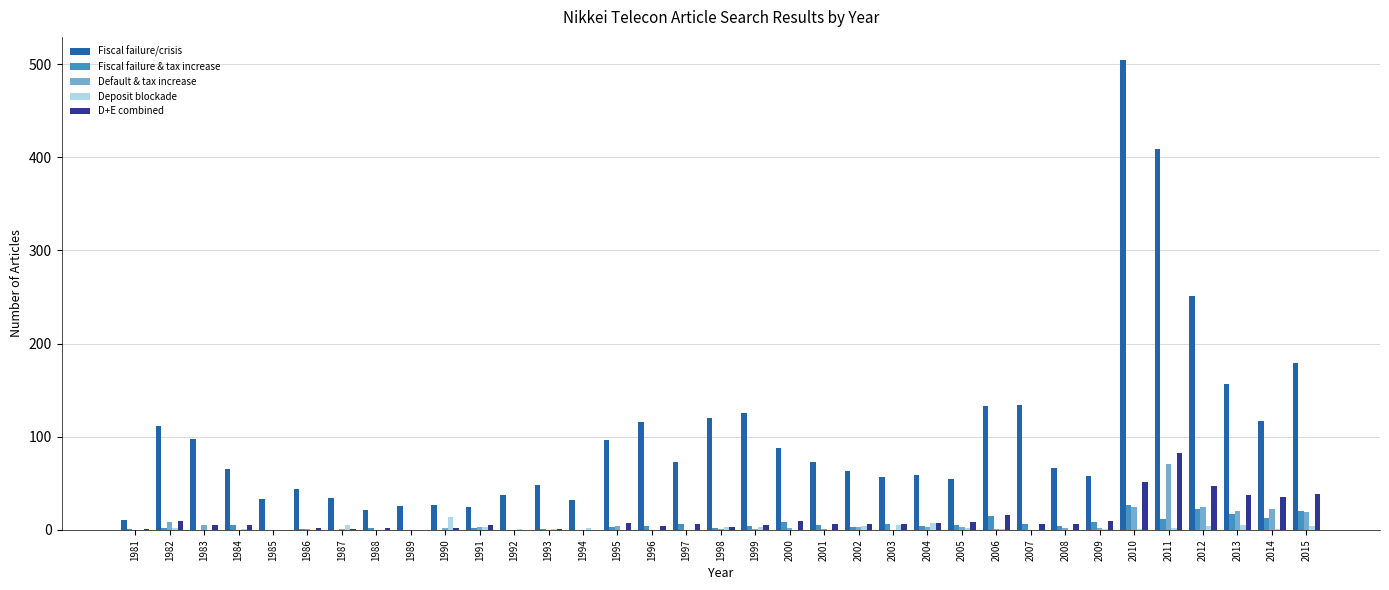

Which series has the largest total across all categories?

Fiscal failure/crisis